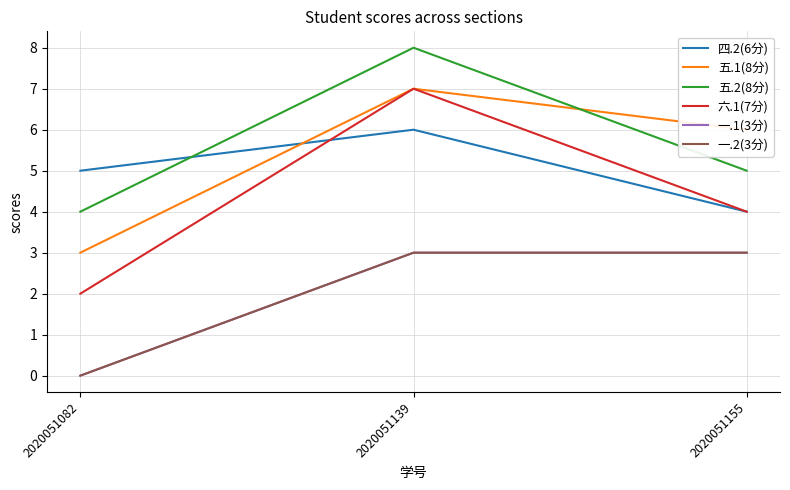

Does the chart have visible grid lines?

Yes